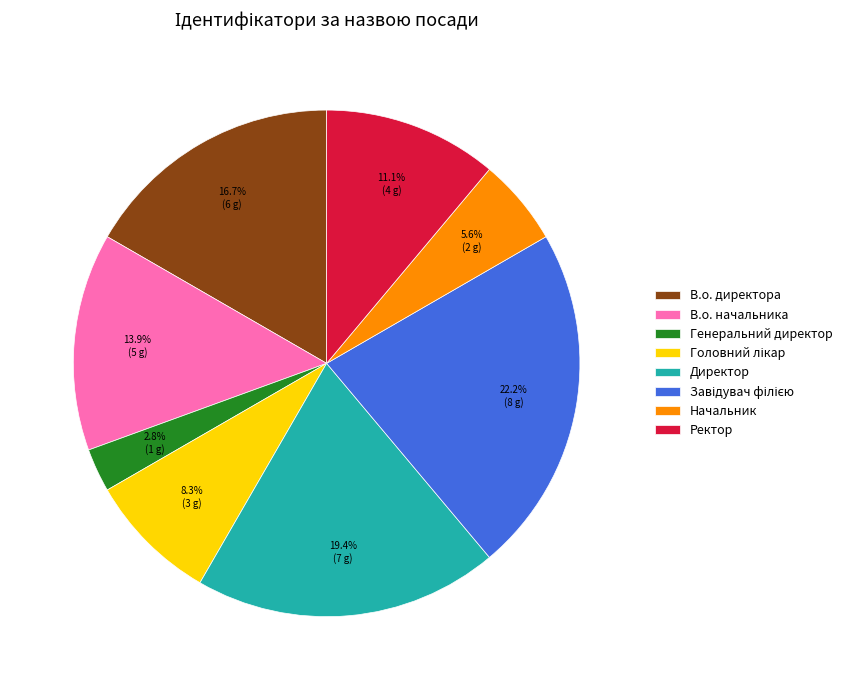

Which has a higher value, В.о. директора or Начальник?

В.о. директора